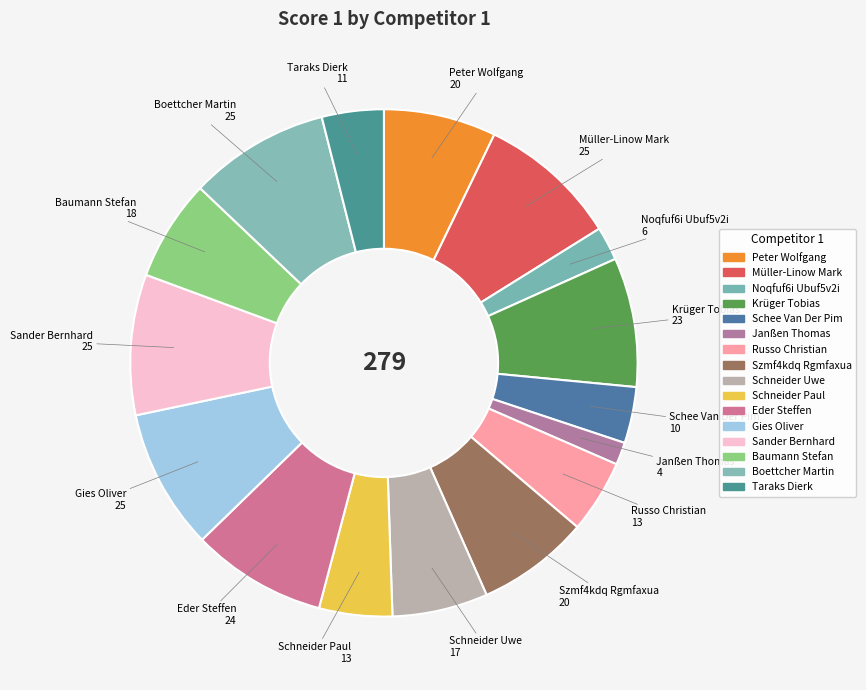

The Boettcher Martin slice represents 19% of the pie. True or false?

False